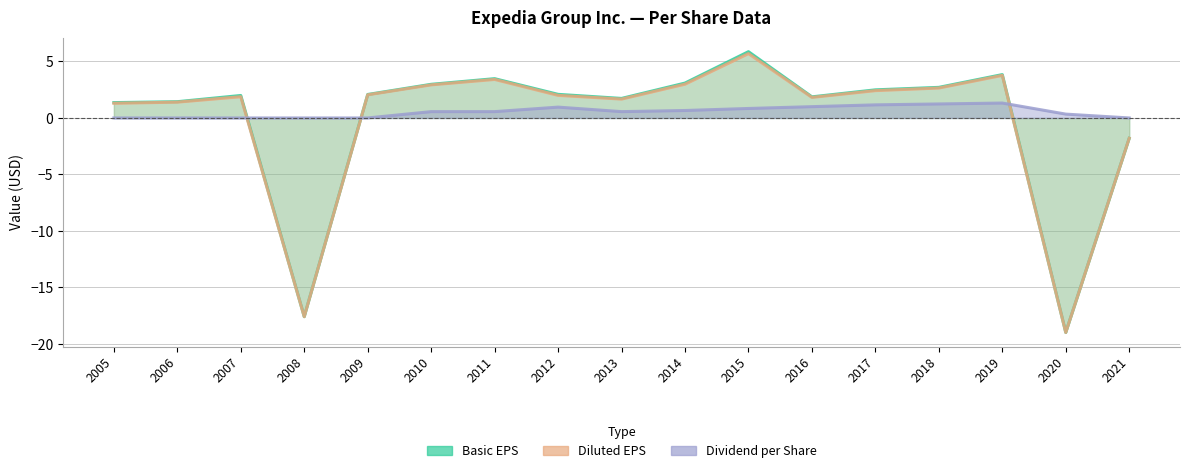

Which series has the largest total across all categories?

Dividend per Share